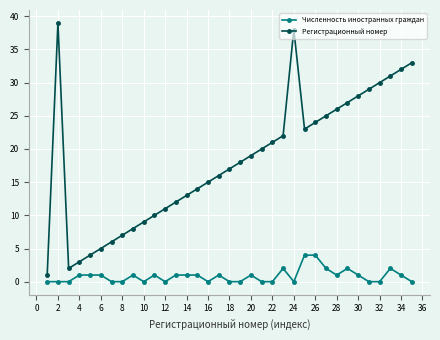

True or false: Численность иностранных граждан has more than 1 points higher than both neighbors.

True